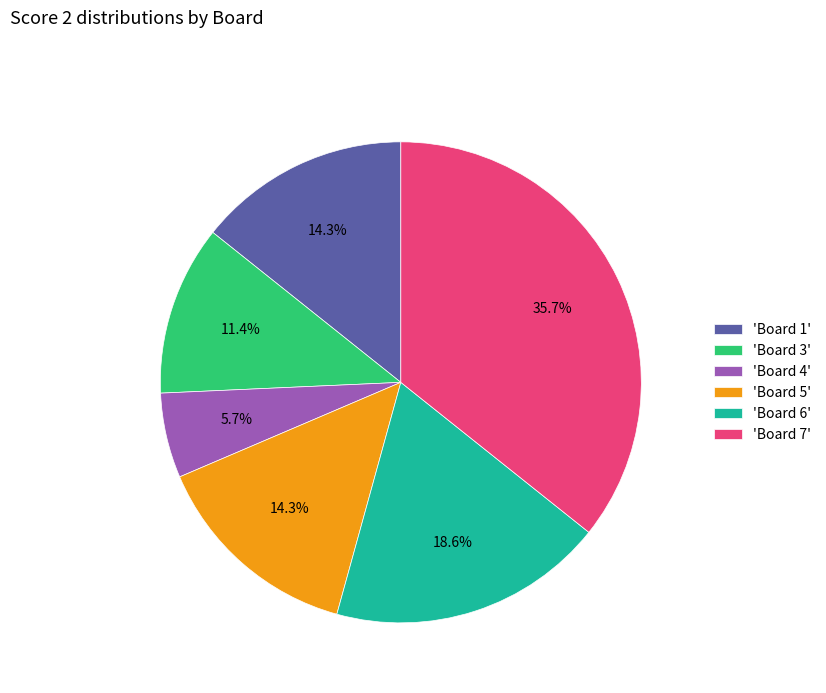

What percentage is NOT represented by 'Board 5'?

85.7%